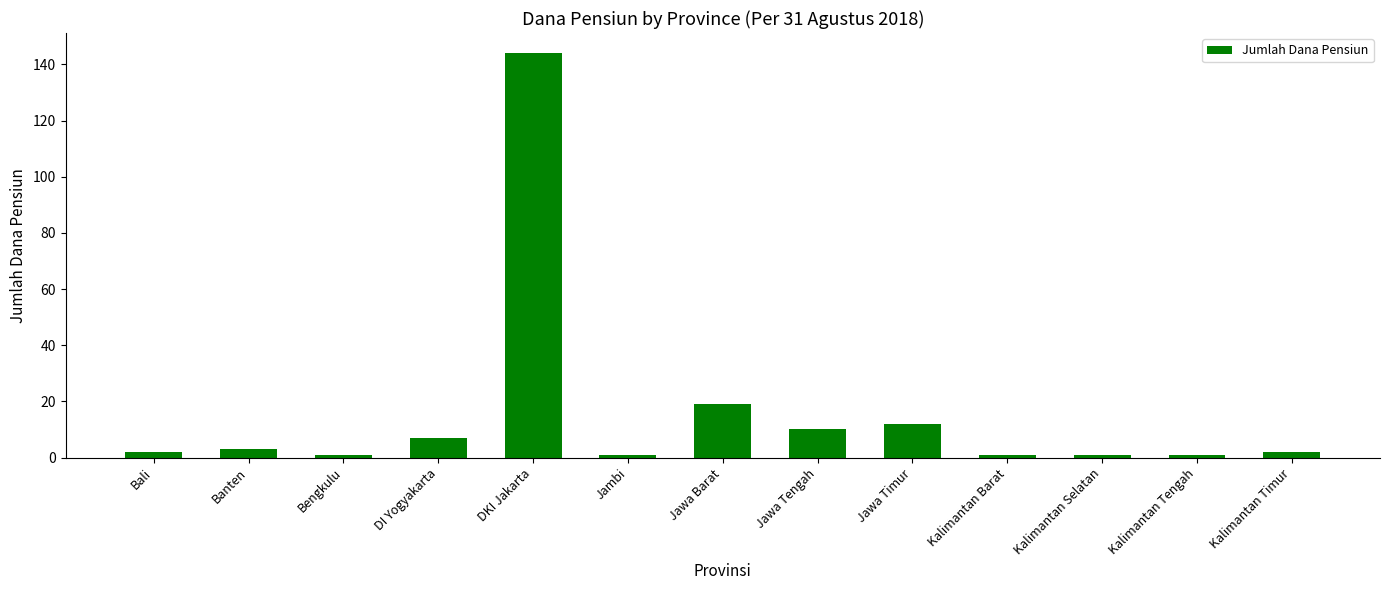

What is the average value?

16